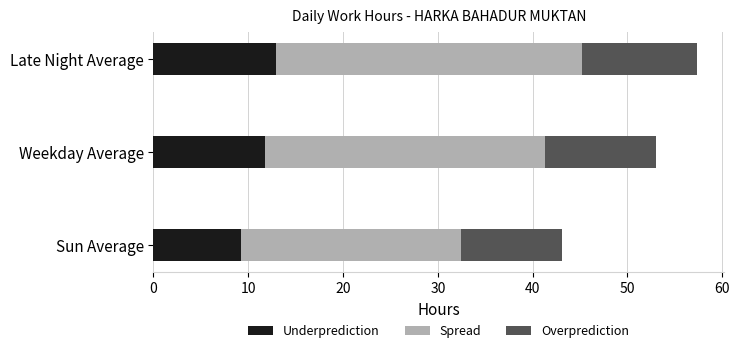

Read the Underprediction value at Weekday Average.

11.8